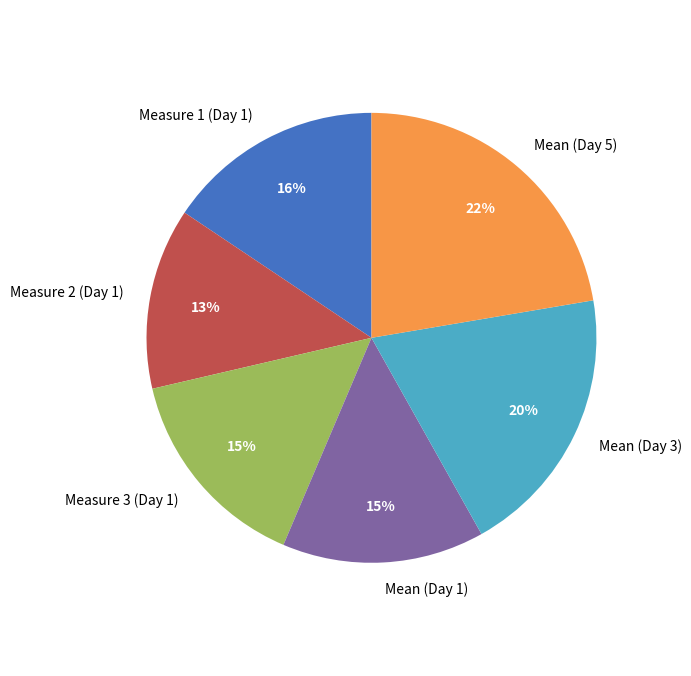

Does Mean (Day 3) account for over 50% of the chart?

No